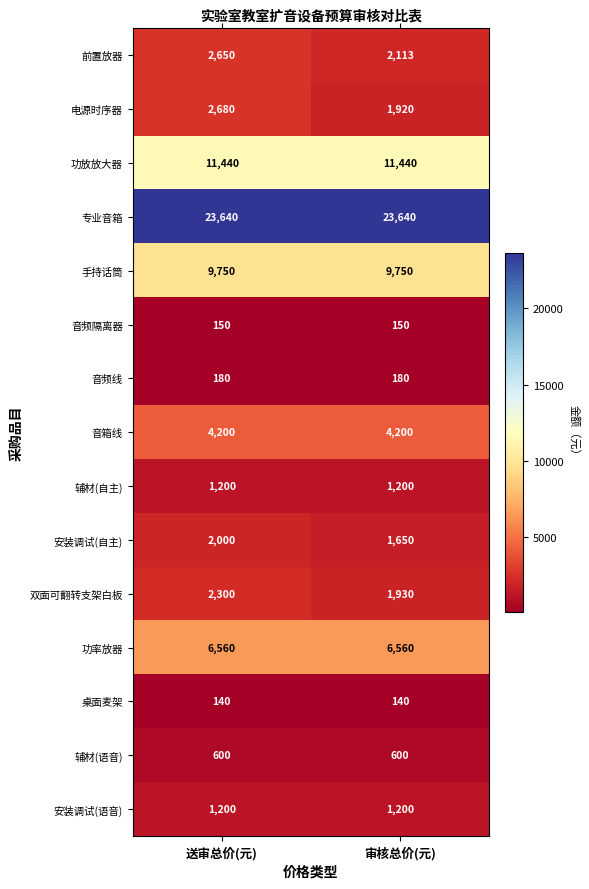

How many distinct data groups are displayed?

15